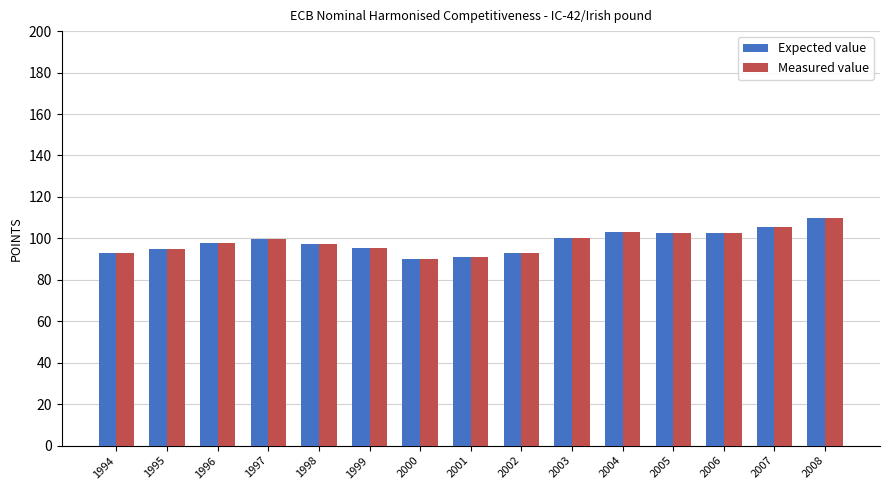

What is the total value across all series at 2000?

179.6